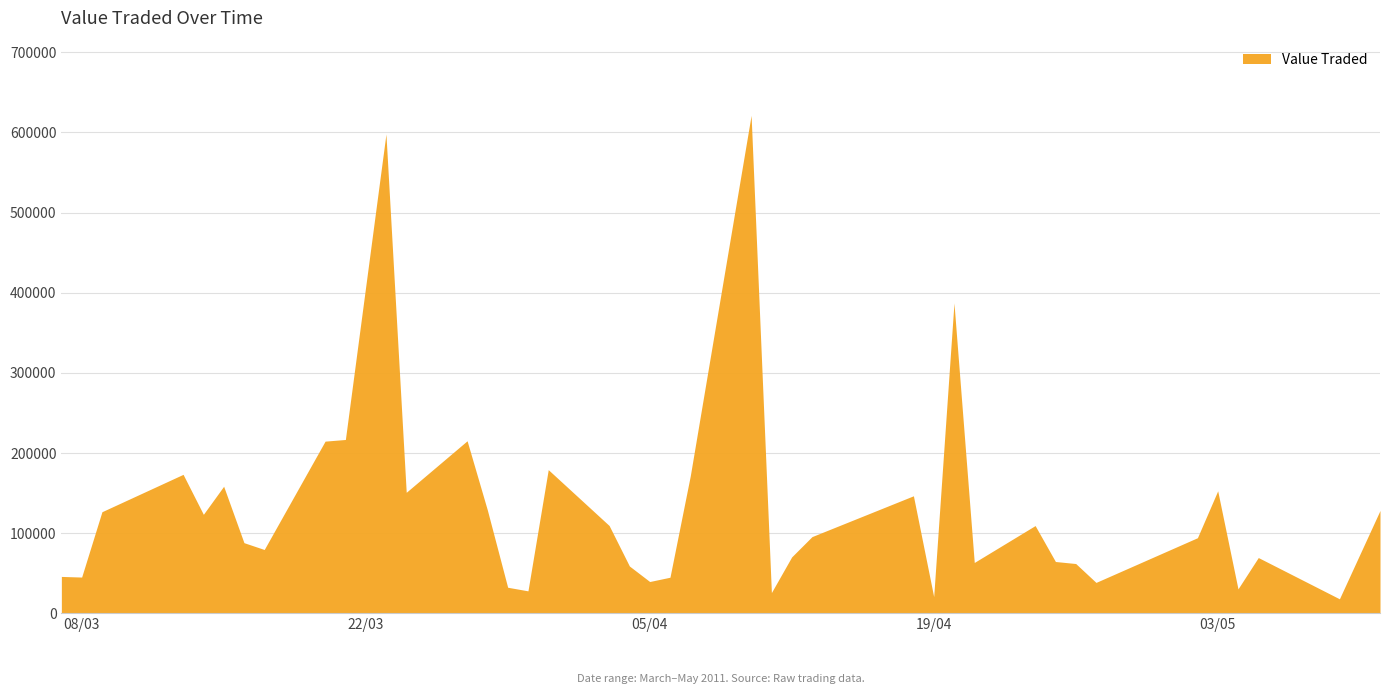

List the labels in order of value, largest first.

10/04/2011, 23/03/2011, 20/04/2011, 21/03/2011, 27/03/2011, 20/03/2011, 31/03/2011, 13/03/2011, 07/04/2011, 15/03/2011, 03/05/2011, 24/03/2011, 18/04/2011, 28/03/2011, 11/05/2011, 09/03/2011, 14/03/2011, 03/04/2011, 24/04/2011, 13/04/2011, 02/05/2011, 16/03/2011, 17/03/2011, 12/04/2011, 05/05/2011, 25/04/2011, 21/04/2011, 26/04/2011, 04/04/2011, 07/03/2011, 08/03/2011, 06/04/2011, 05/04/2011, 27/04/2011, 29/03/2011, 04/05/2011, 30/03/2011, 11/04/2011, 19/04/2011, 09/05/2011